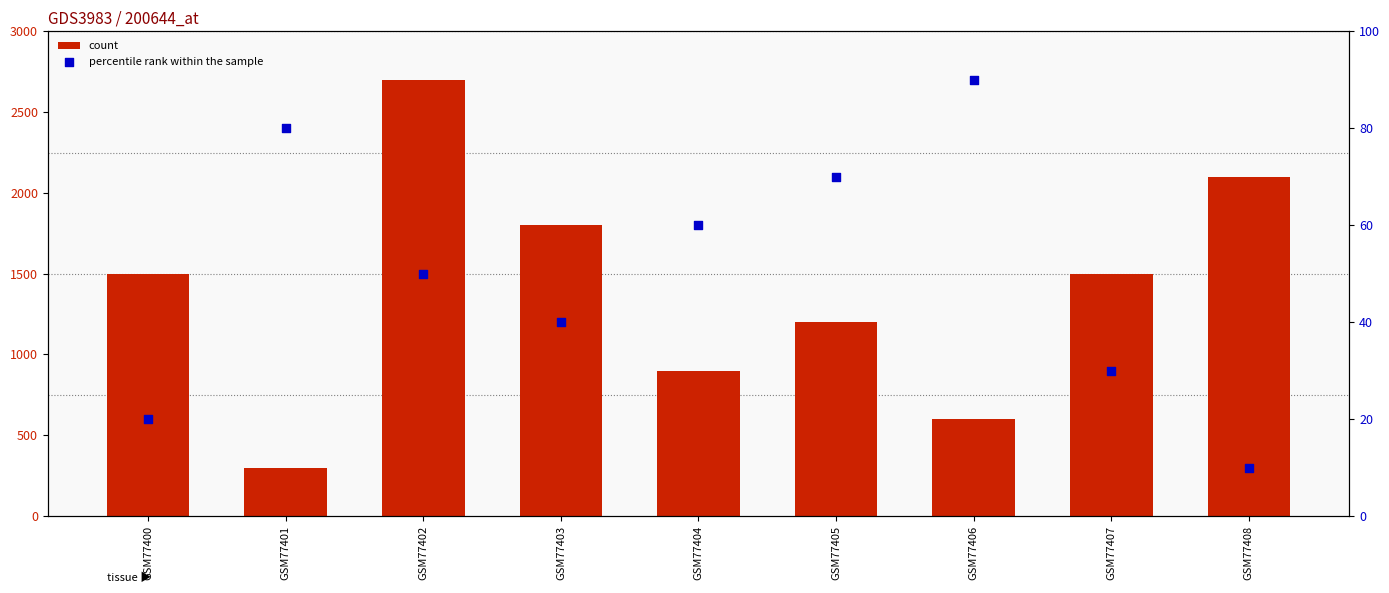

Is the value of percentile rank within the sample at GSM77402 greater than the value of count at GSM77405?

No